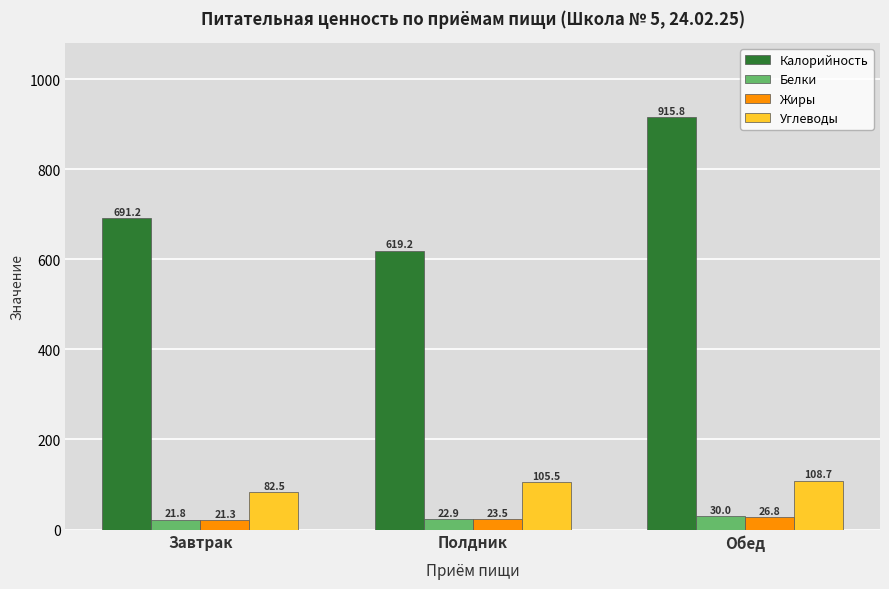

Is the value of Жиры at Полдник greater than the value of Калорийность at Обед?

No